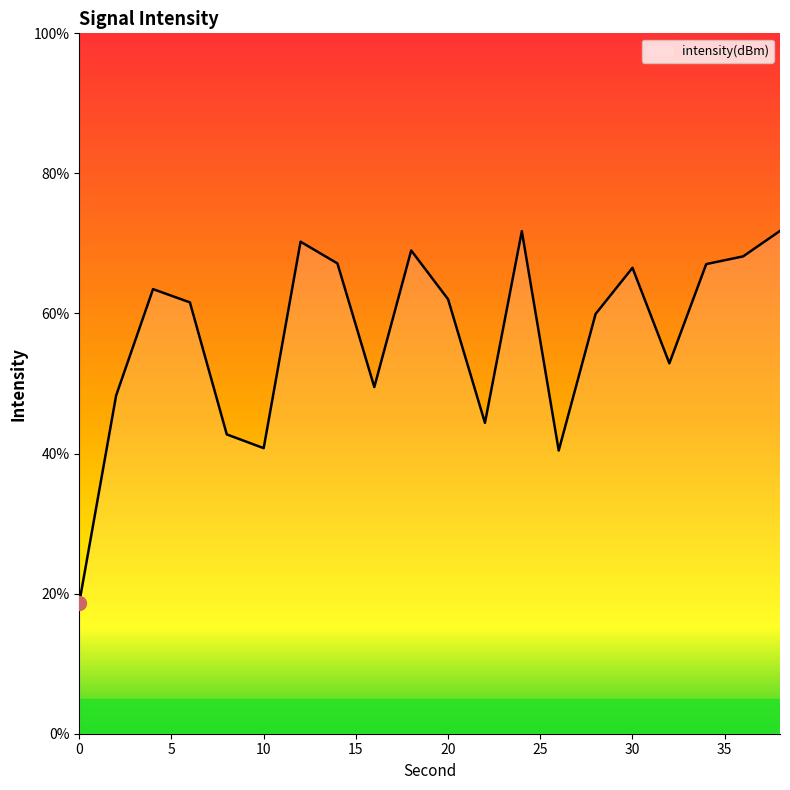

What is the maximum value shown in the chart?

71.8